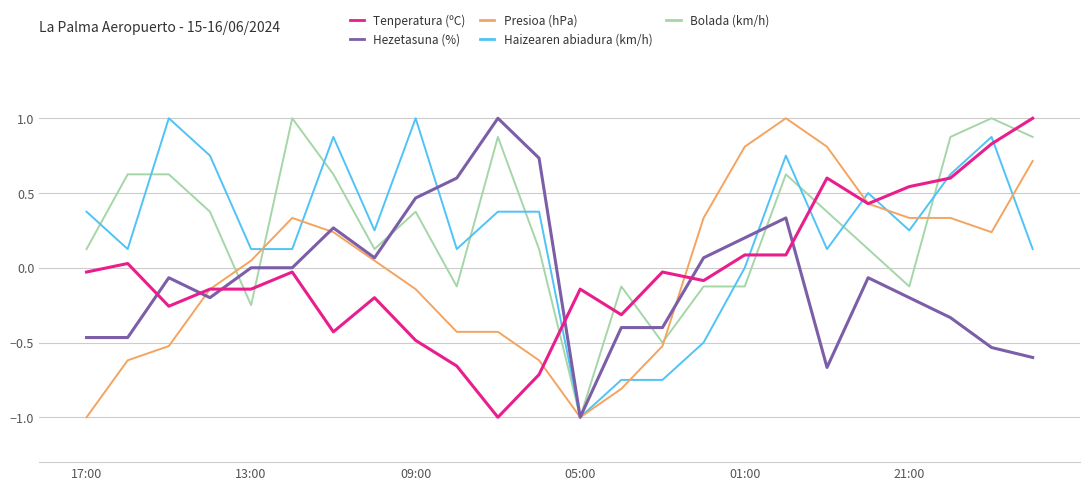

What is the maximum value for Tenperatura (ºC)?

1.0